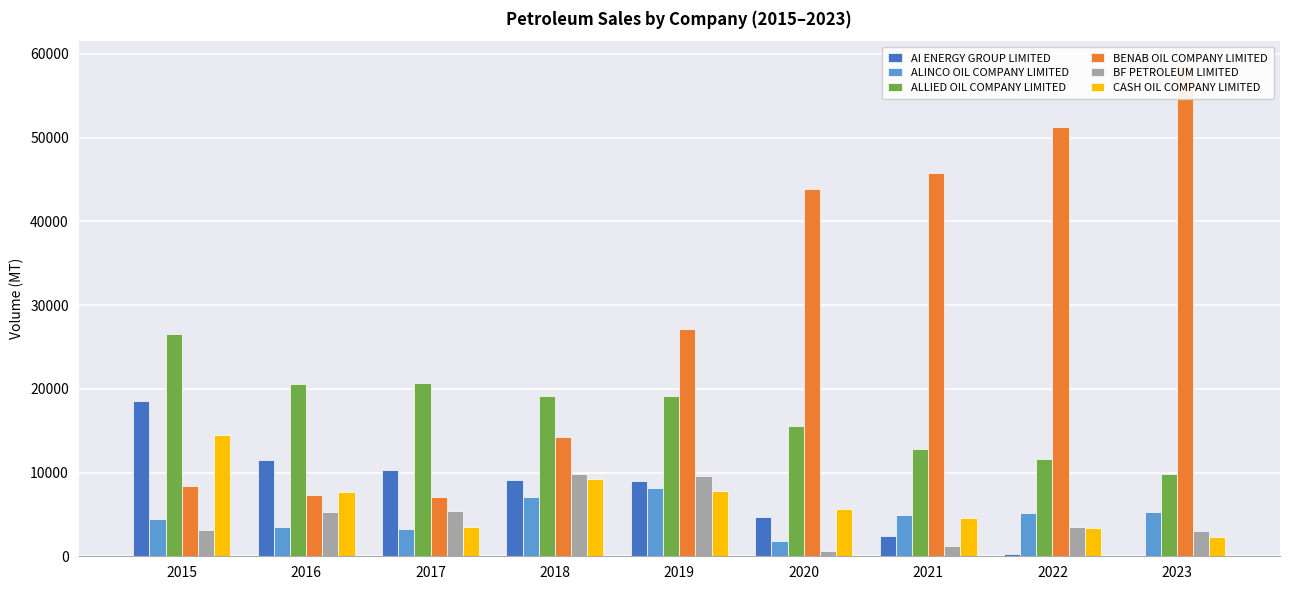

What is the difference between the maximum and minimum values in the BENAB OIL COMPANY LIMITED series?

51561.9